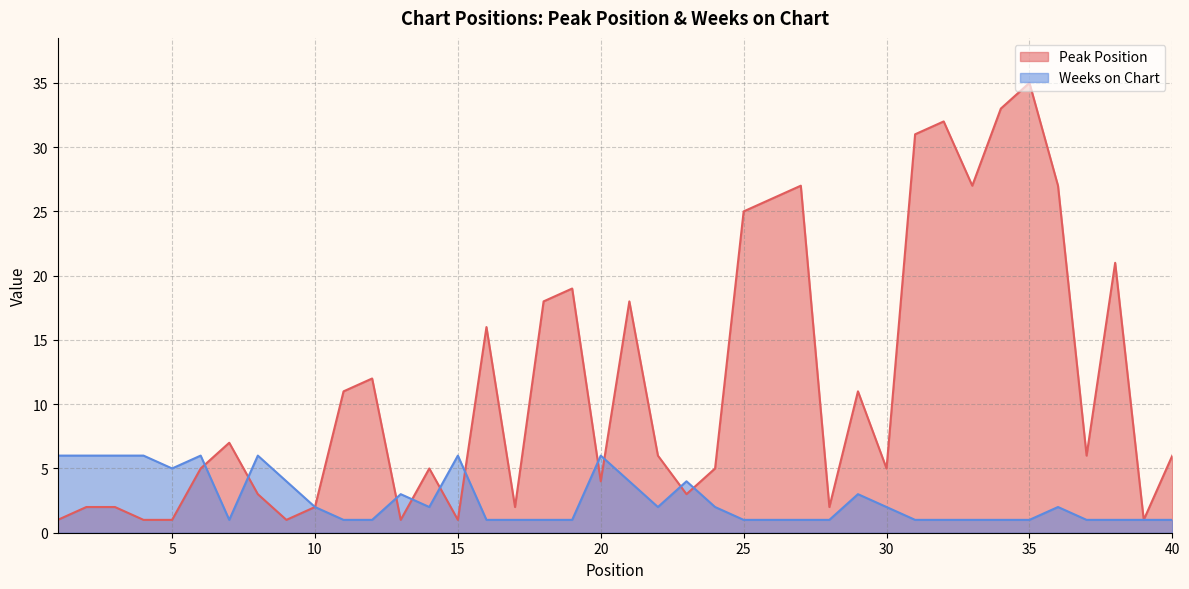

Which series changed the most between 14 and 36?

Peak Position